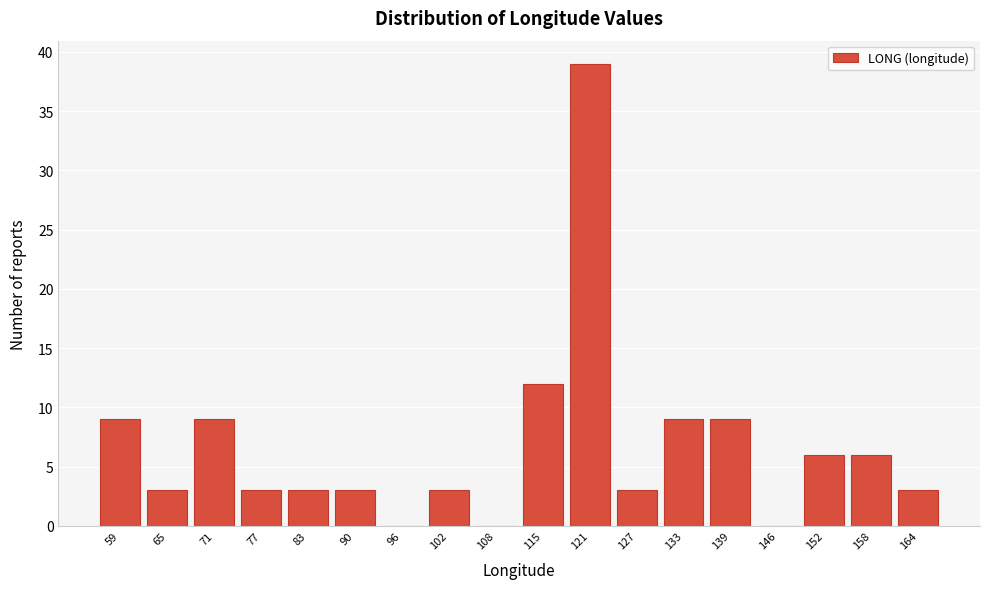

Reading left to right, list all the values displayed in this chart.

59=9	65=3	71=9	77=3	83=3	90=3	96=0	102=3	108=0	115=12	121=39	127=3	133=9	139=9	146=0	152=6	158=6	164=3